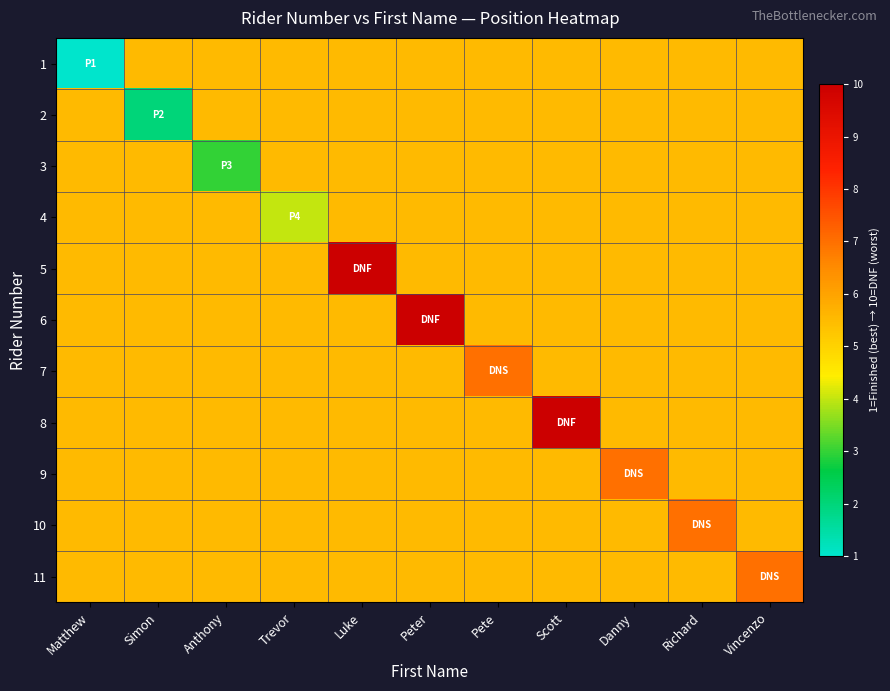

Rank the series at Scott from highest to lowest value.

8, 1, 2, 3, 4, 5, 6, 7, 9, 10, 11